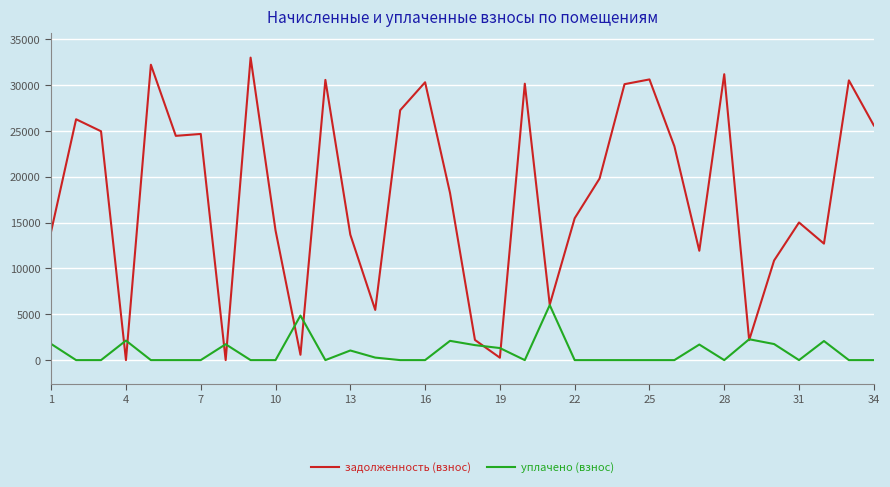

Which series has the largest total across all categories?

задолженность (взнос)